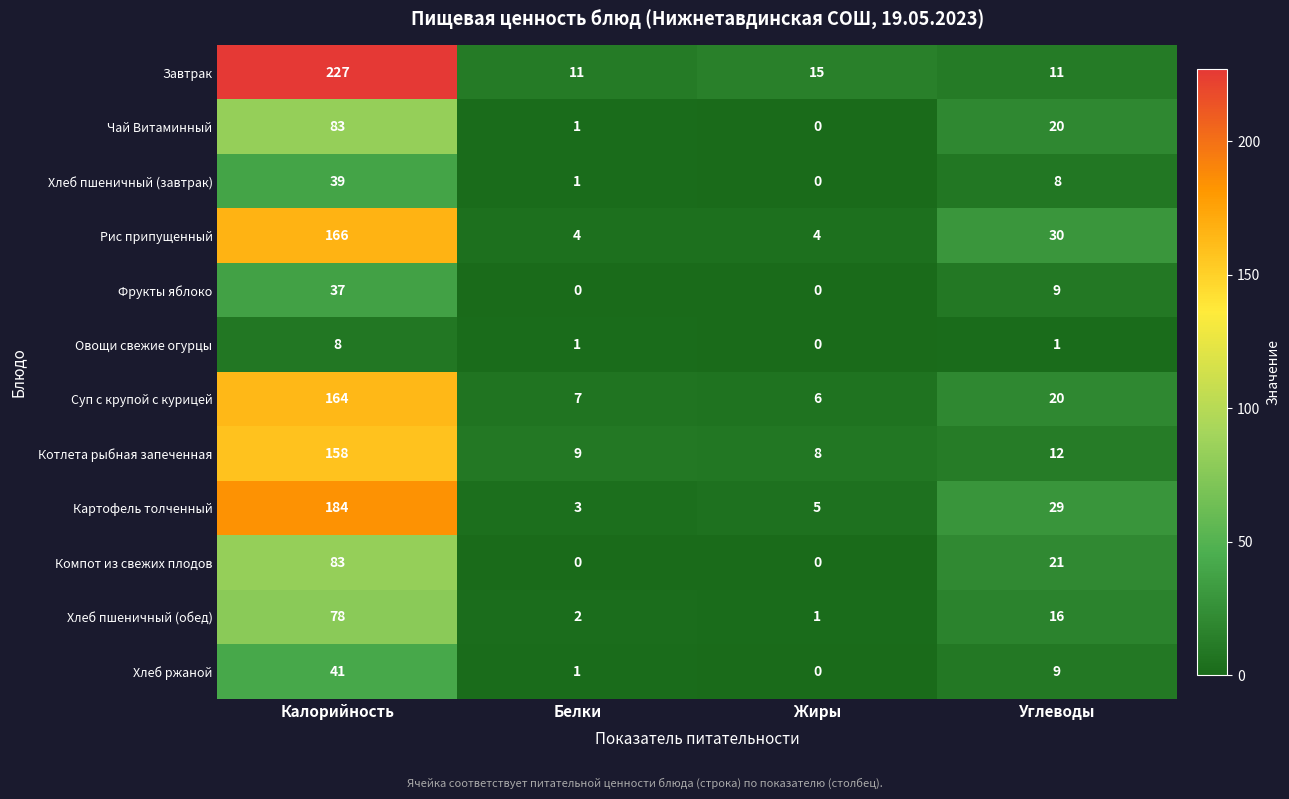

How many values in the Суп с крупой с курицей series are below 20?

2